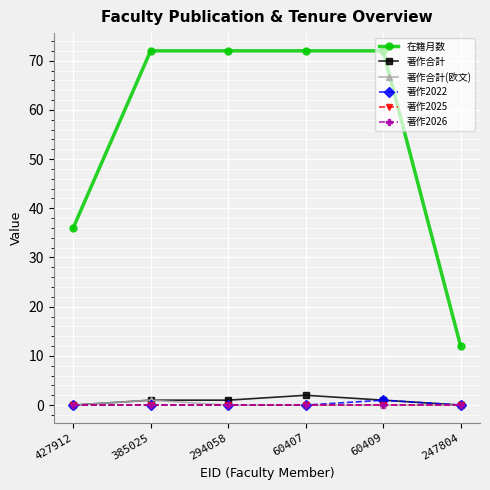

The value of 著作合計 at 385025 is 2. True or false?

False